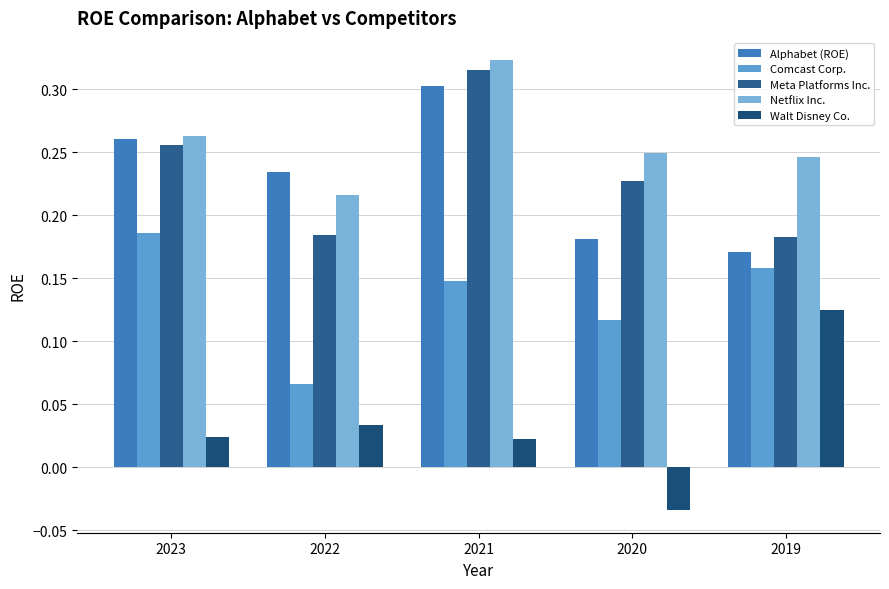

True or false: Comcast Corp. has a value of 0.0 at 2022.

False